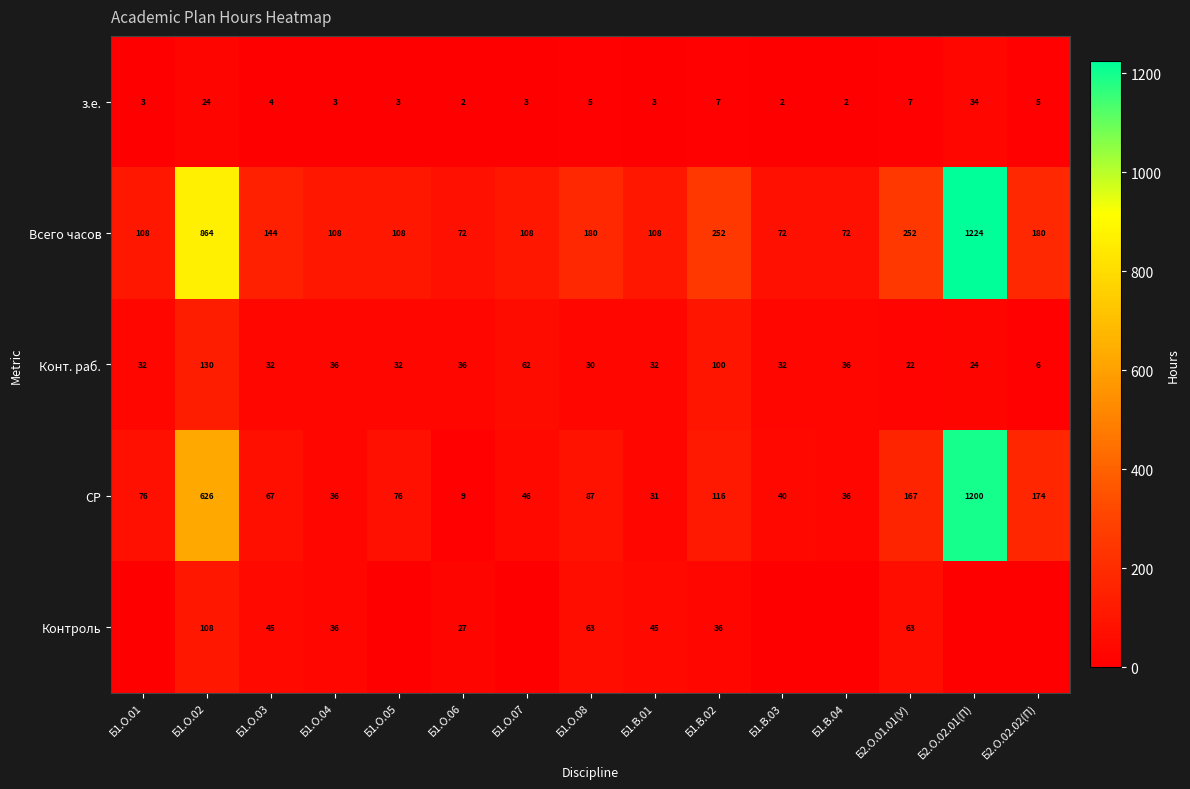

What is the difference between the second highest and second lowest values in the з.е. series?

22